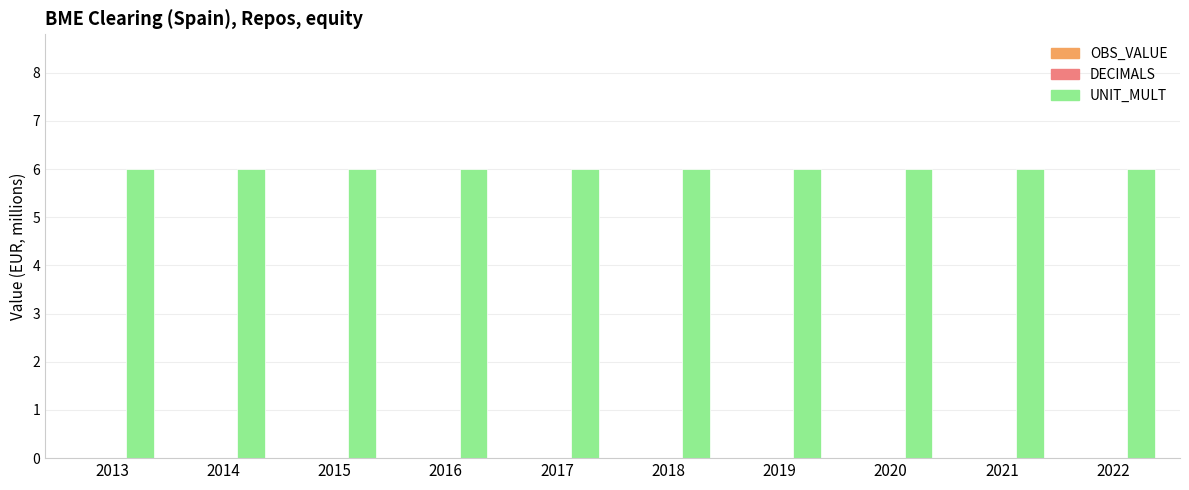

How many bars are there in total?

30